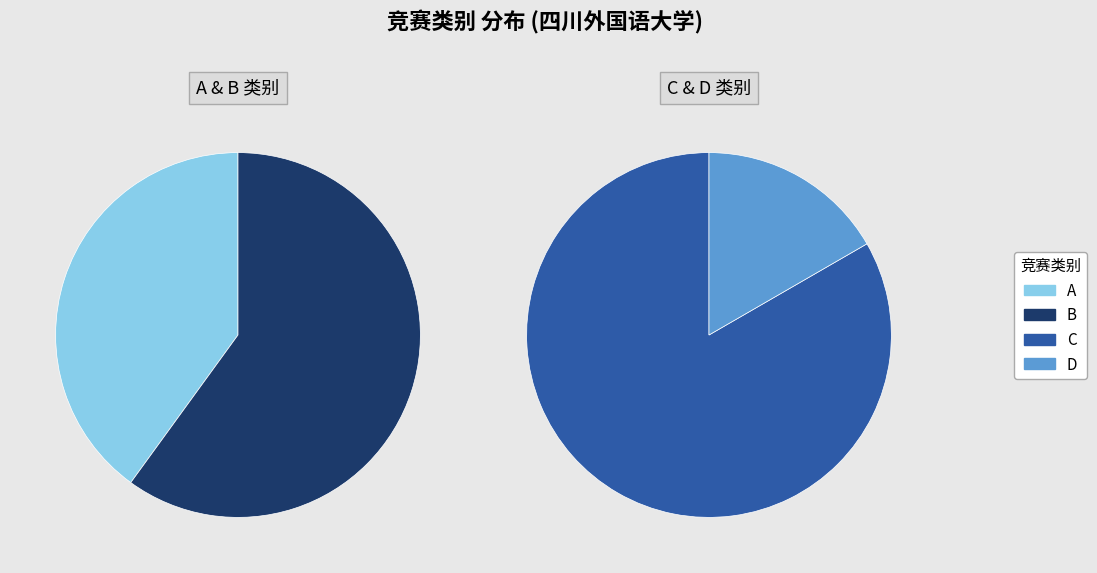

Which has a higher value, B or C?

C